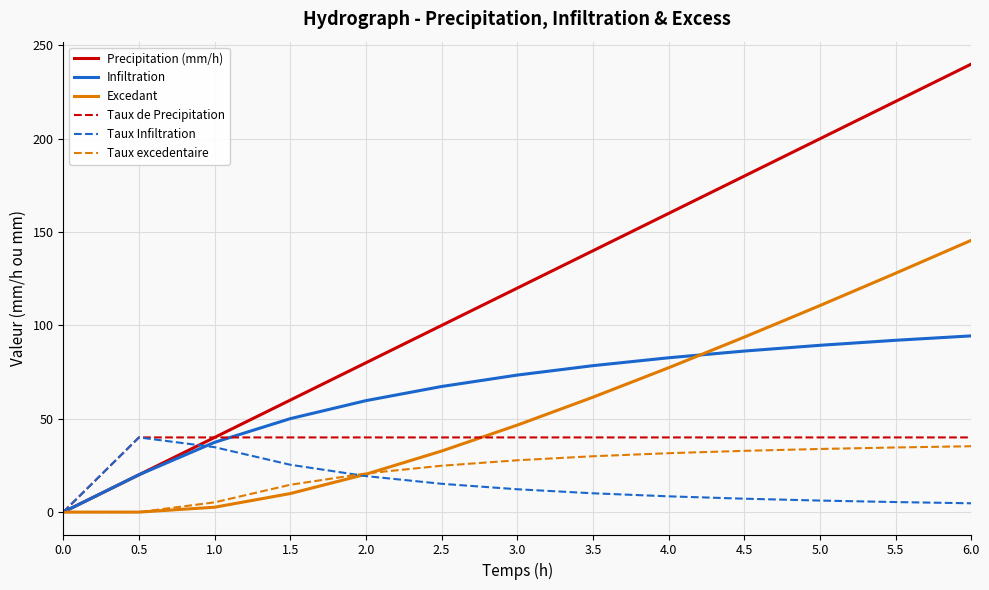

What is the maximum value for Infiltration?

94.4